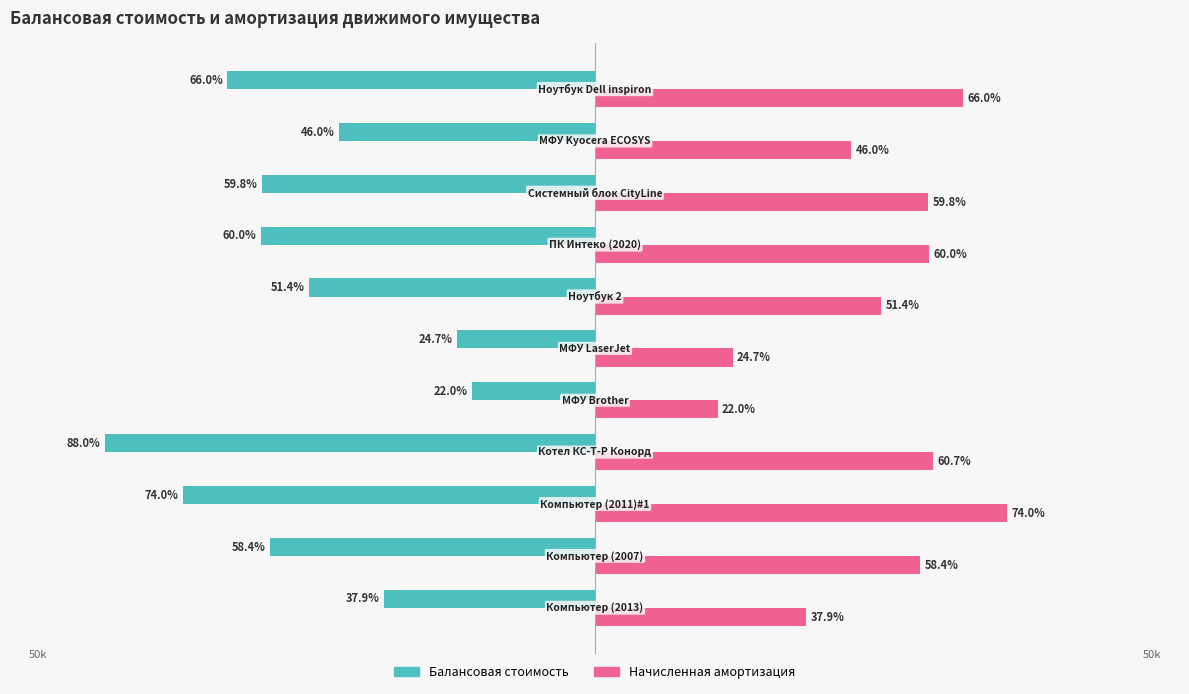

What is the difference between the maximum and minimum values in the Балансовая стоимость series?

32991.0